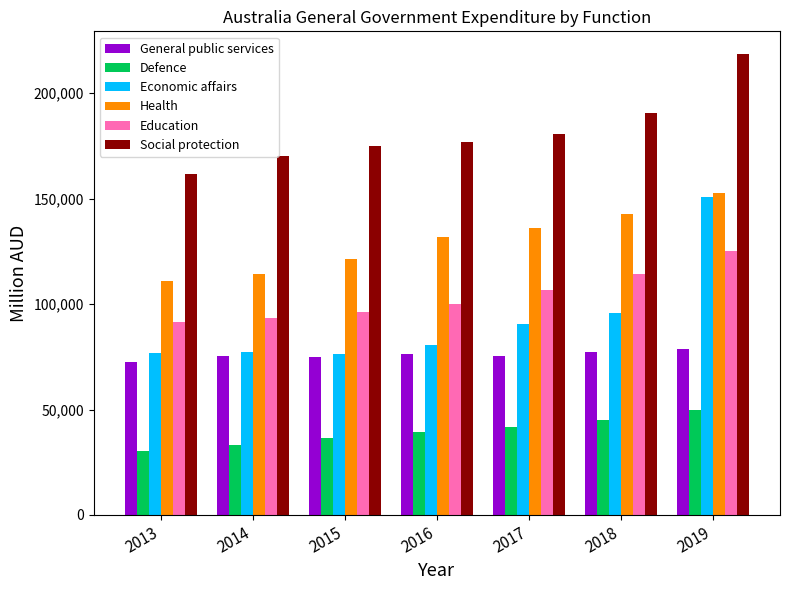

What is the value of the General public services bar at the 3rd from the left?

75064